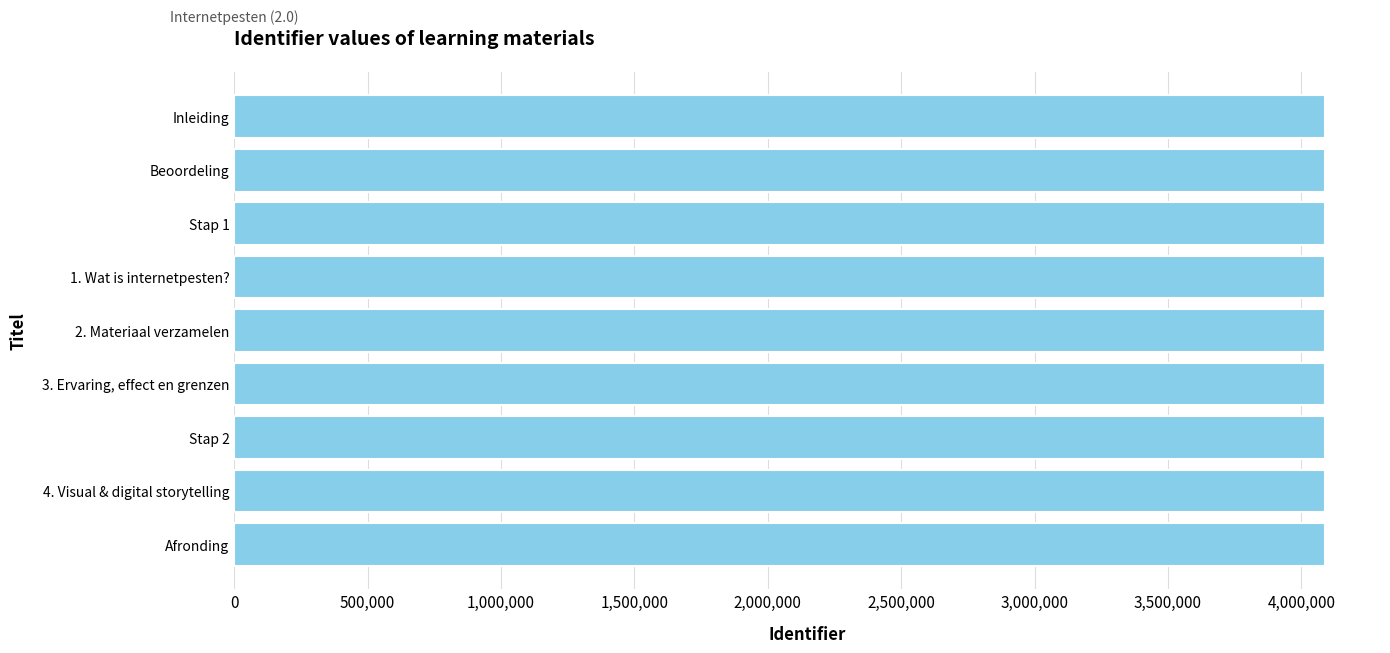

How many data points are less than 4090331?

4